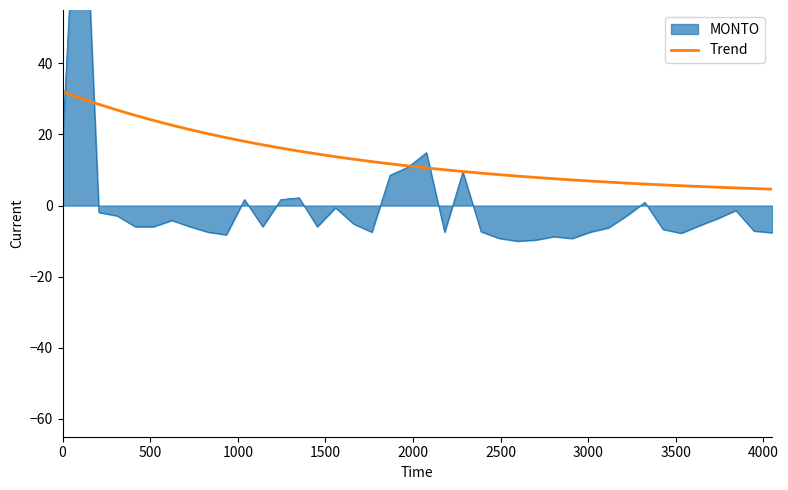

The value at 15 is 24.2. True or false?

False